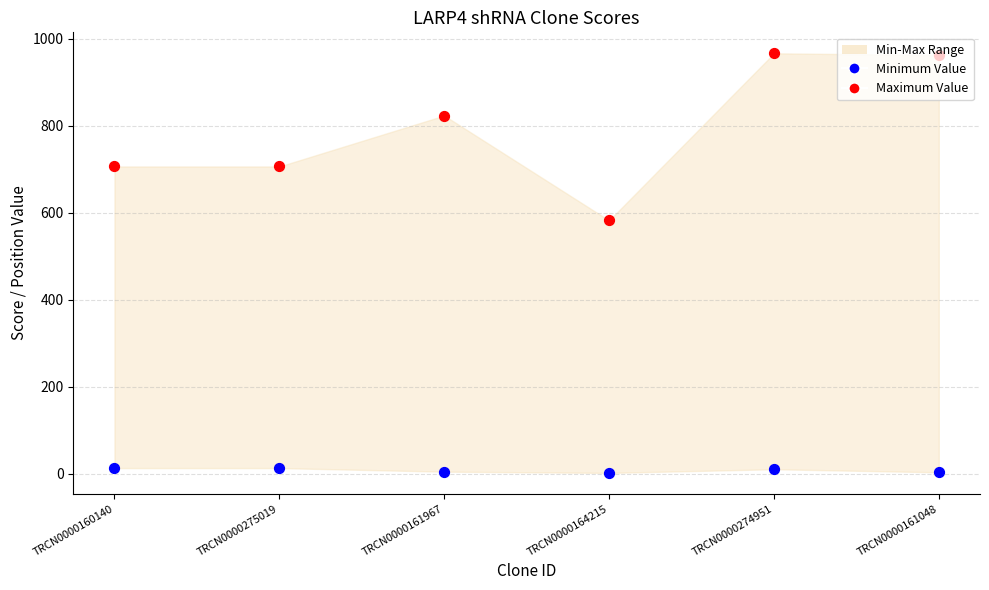

What is the total value across all series at TRCN0000274951?

991.5